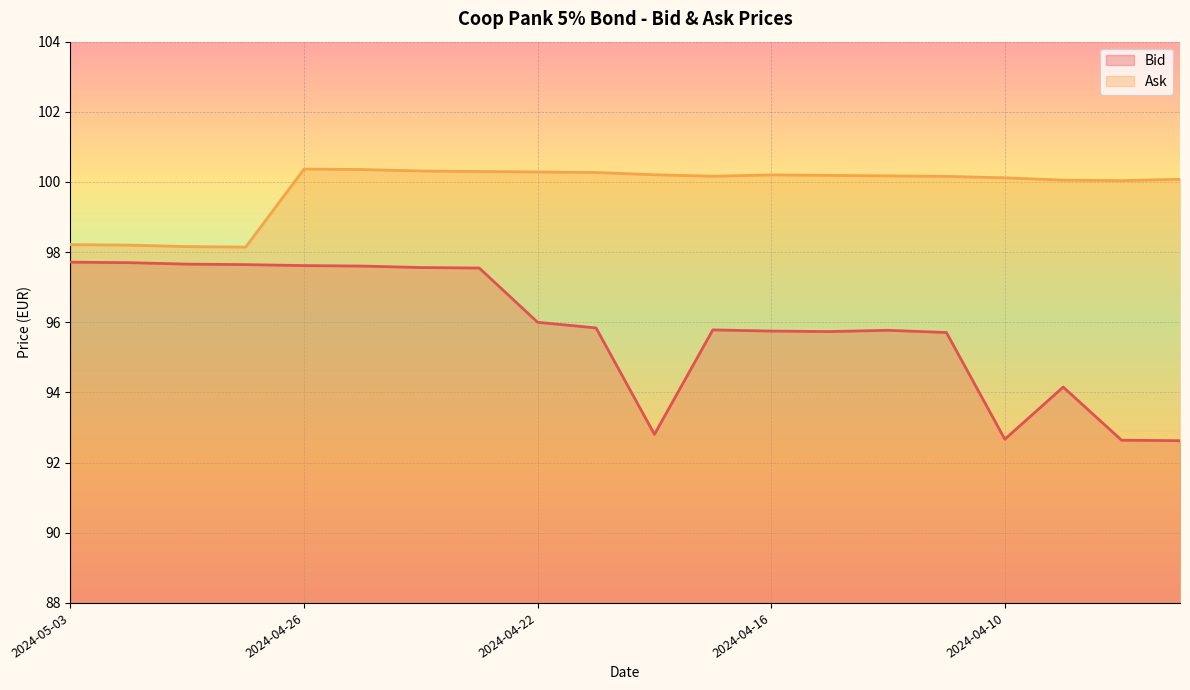

How many values in the Ask series exceed 100?

16